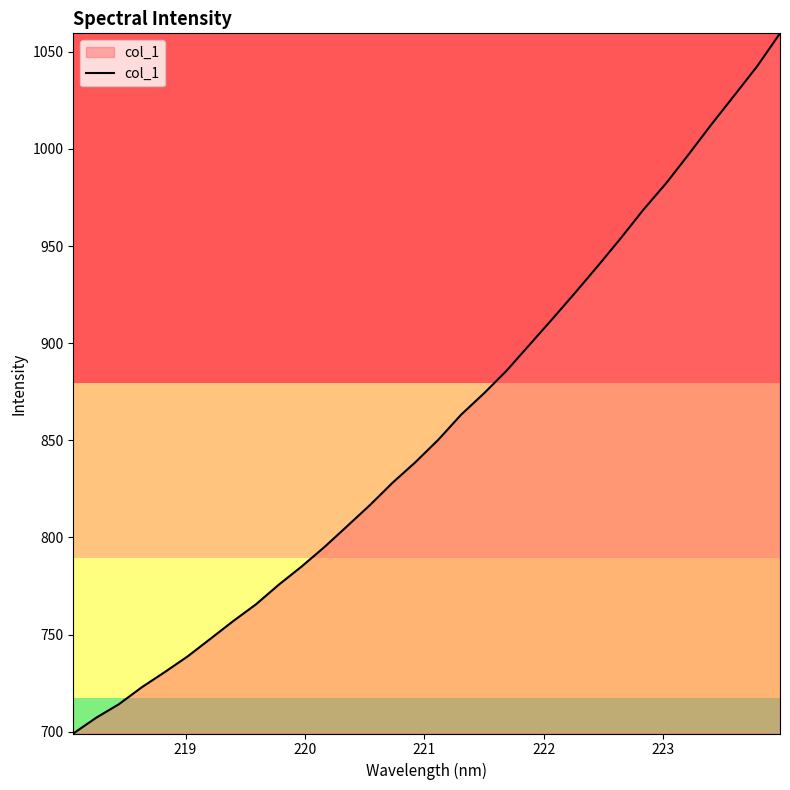

Reading left to right, list all the values displayed in this chart.

699.1	707.2	714.2	722.9	730.6	738.7	747.7	756.9	765.5	775.6	785.0	795.0	805.8	816.6	828.2	838.8	850.3	863.2	874.1	885.9	899.1	912.4	925.9	939.7	953.9	968.7	982.3	997.4	1012.8	1027.6	1042.6	1059.5